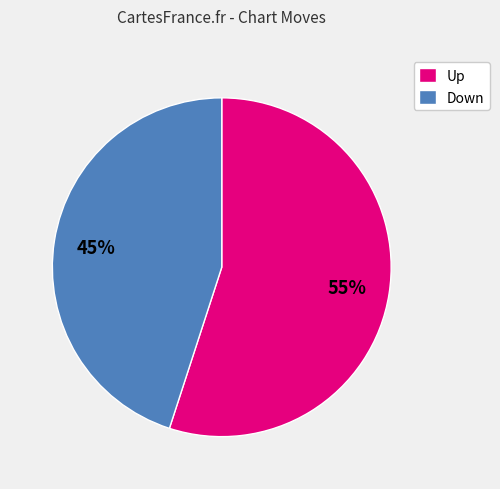

Which category accounts for the majority?

Up